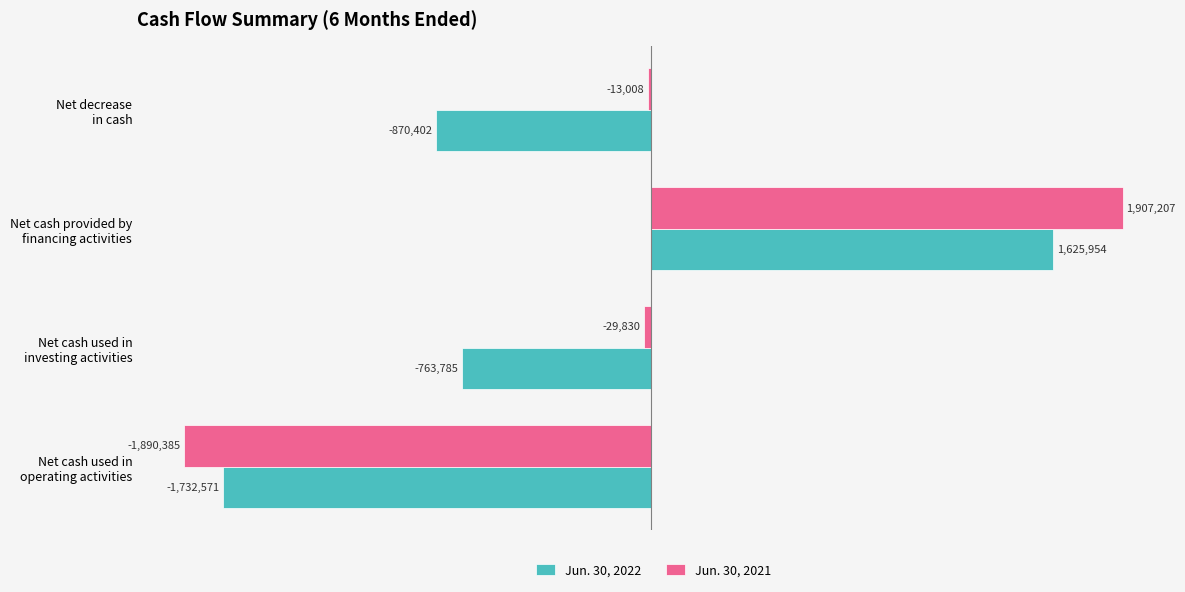

What are all the series names shown in the legend?

Jun. 30, 2022, Jun. 30, 2021